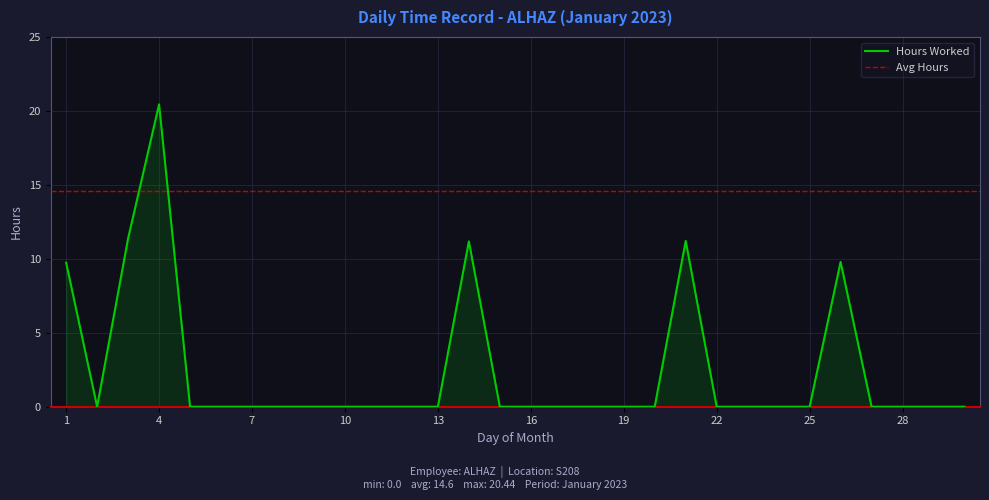

The value at 17 is 0.0. True or false?

True